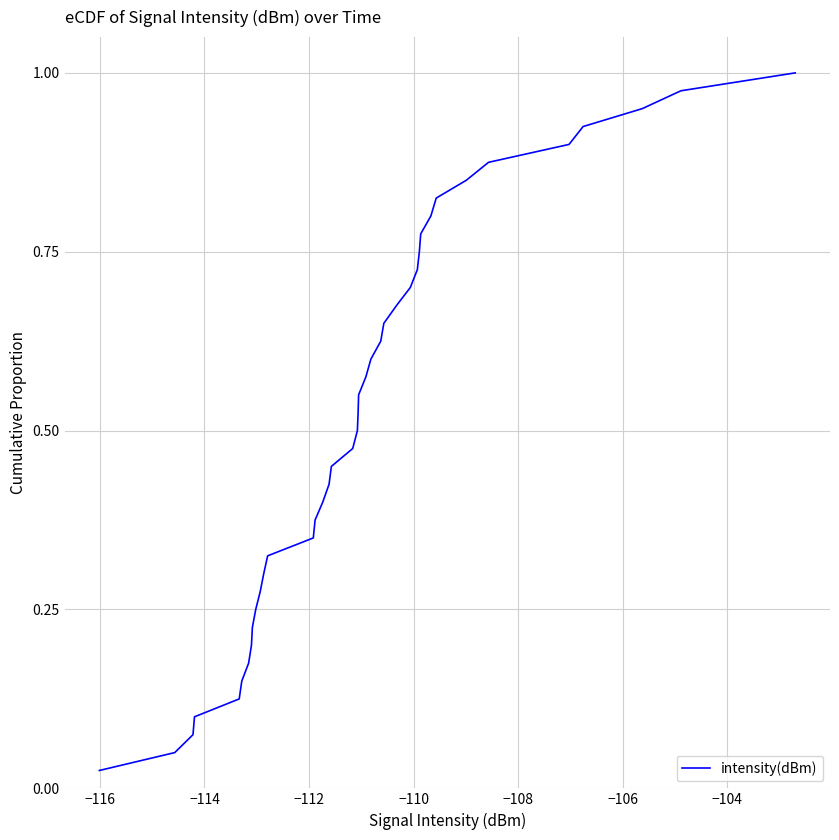

Is this an area chart (filled region under the line)?

No